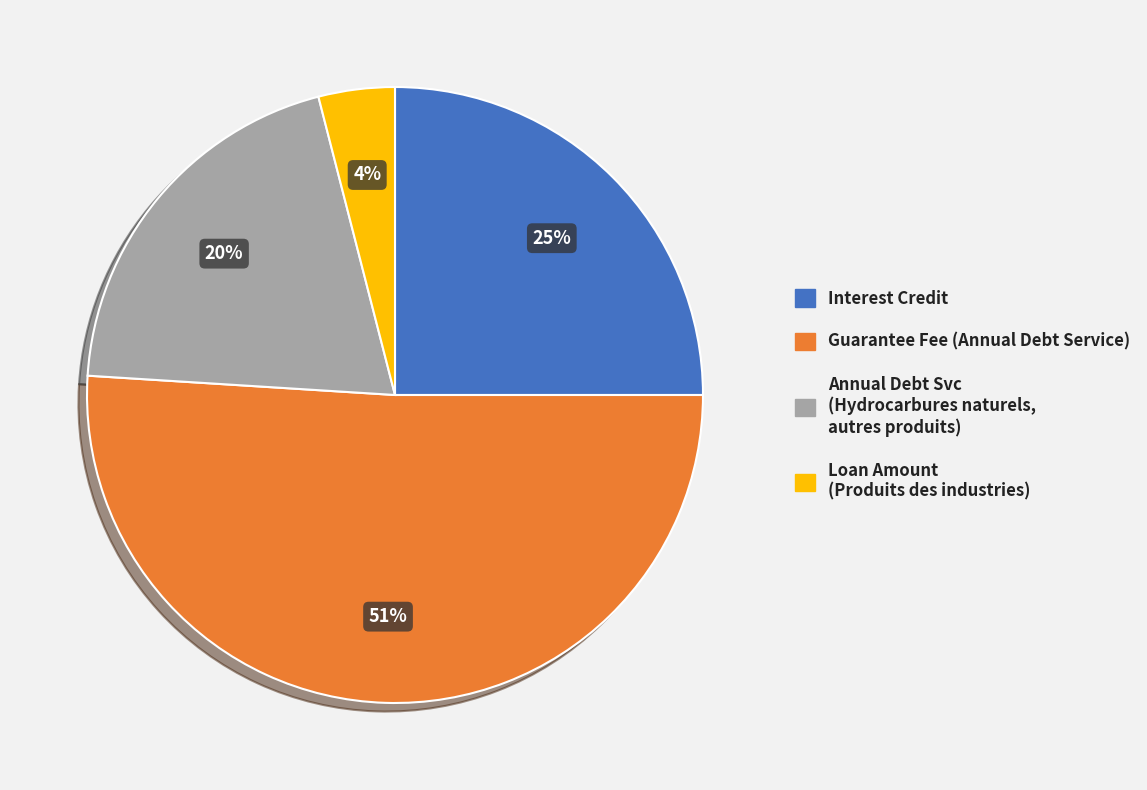

Which slice is the largest?

Guarantee Fee